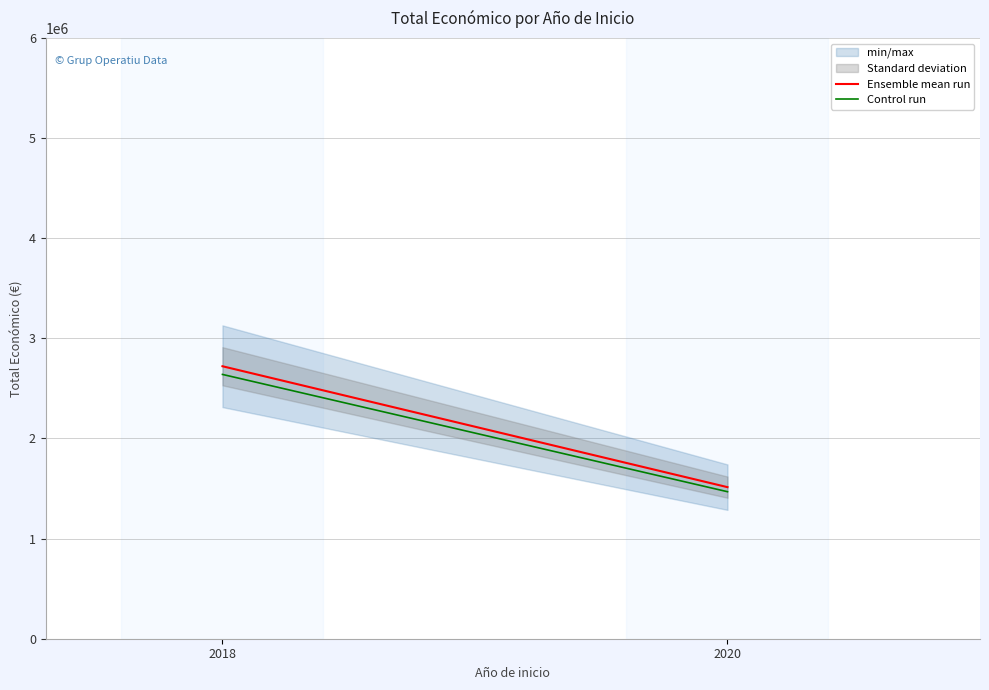

Which series has the largest range (max minus min)?

Ensemble mean run